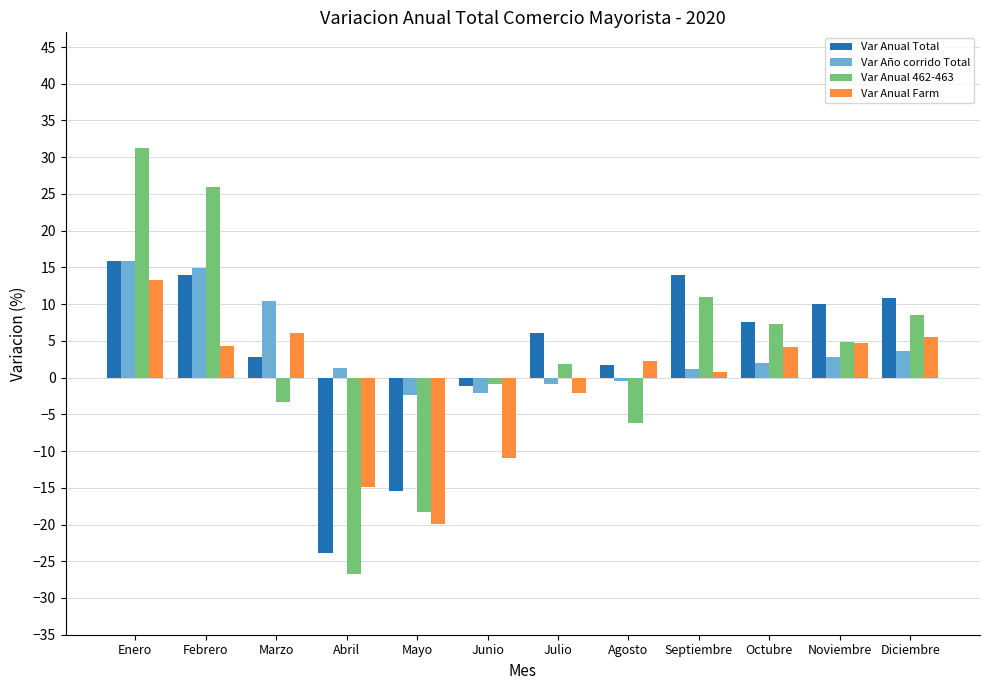

What is the difference between the maximum and minimum values in the Var Año corrido Total series?

18.2